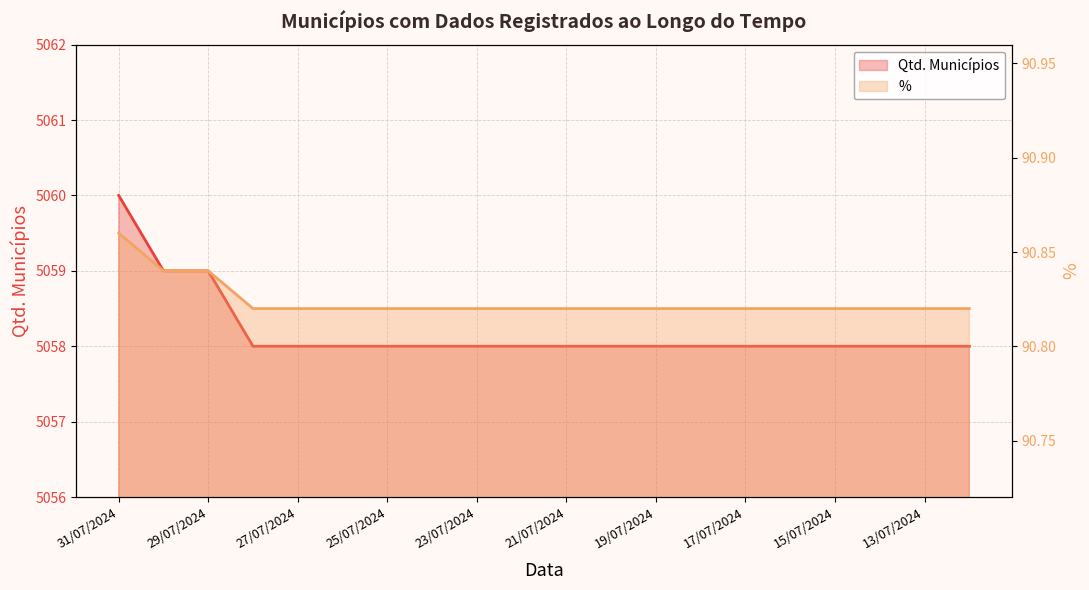

What is the highest value of the % series?

90.9